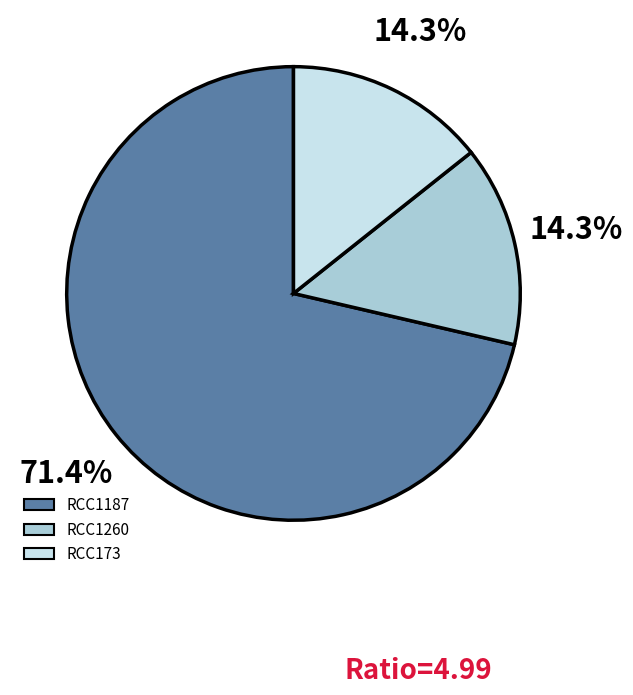

How many slices are in this pie chart?

3